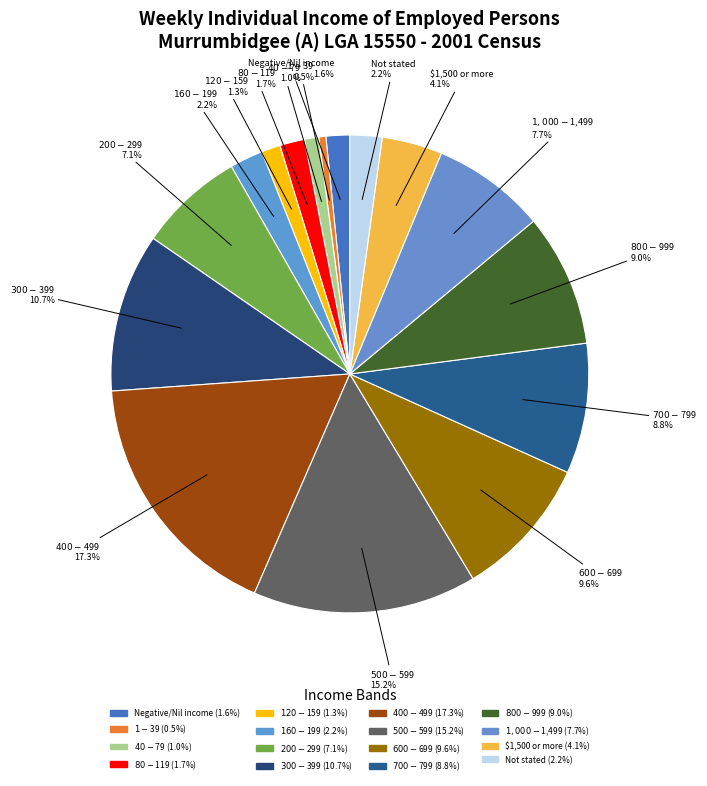

Which category has the smallest portion of the pie?

$1-$39